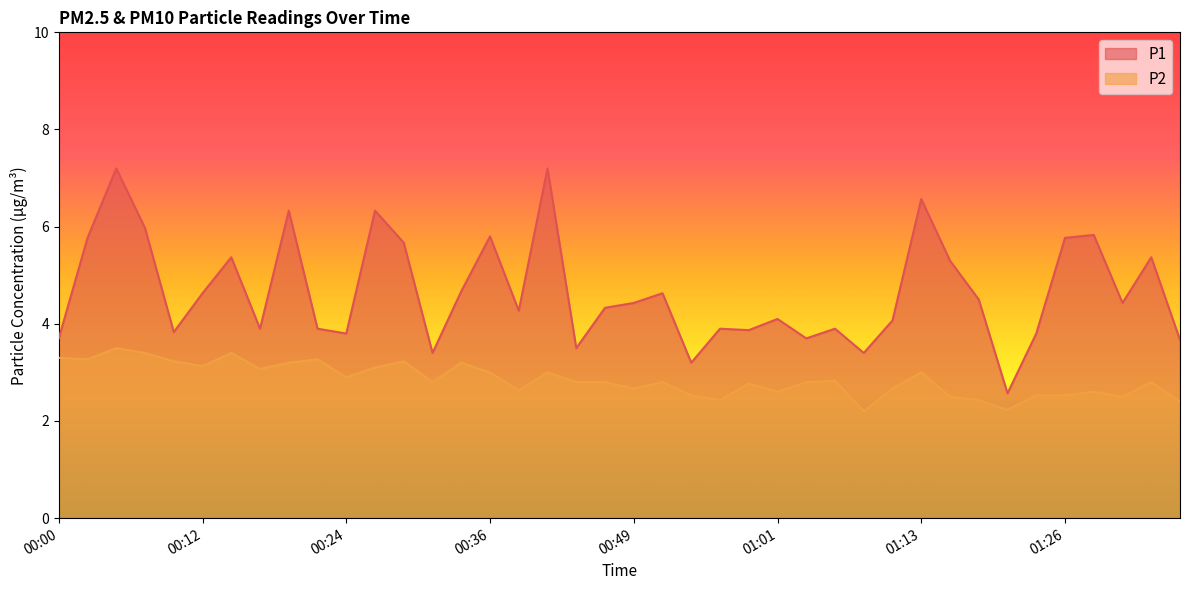

Rank the categories by P2 value from highest to lowest.

00:05, 00:07, 00:15, 00:00, 00:02, 00:22, 00:10, 00:29, 00:19, 00:34, 00:12, 00:27, 00:17, 00:36, 00:41, 01:13, 00:24, 01:06, 00:32, 00:44, 00:46, 00:51, 01:03, 01:33, 00:58, 00:49, 01:11, 00:39, 01:01, 01:28, 00:54, 01:23, 01:26, 01:16, 01:31, 00:56, 01:18, 01:35, 01:21, 01:08